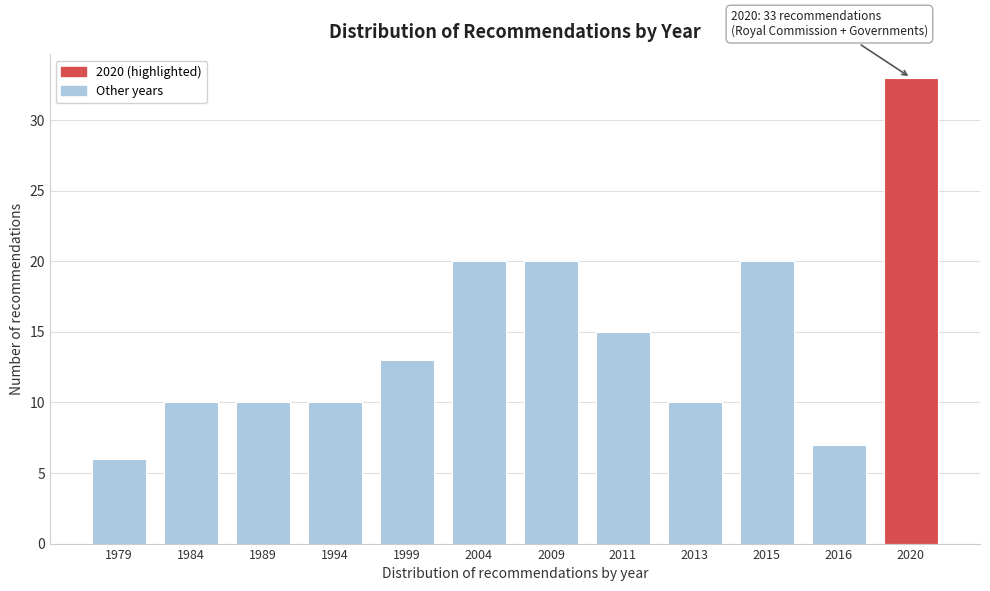

Reading left to right, extract all data points from this chart.

1979=6	1984=10	1989=10	1994=10	1999=13	2004=20	2009=20	2011=15	2013=10	2015=20	2016=7	2020=33